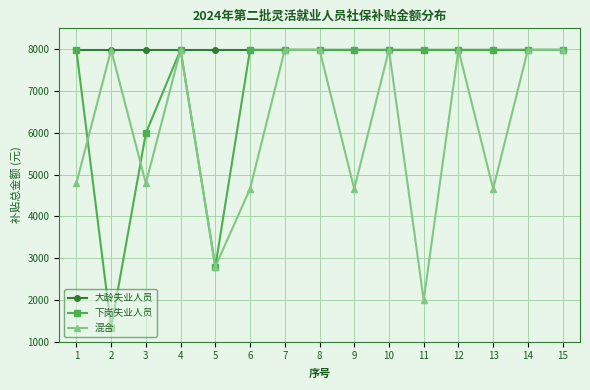

What is the difference between the second highest and second lowest values in the 下岗失业人员 series?

5191.2